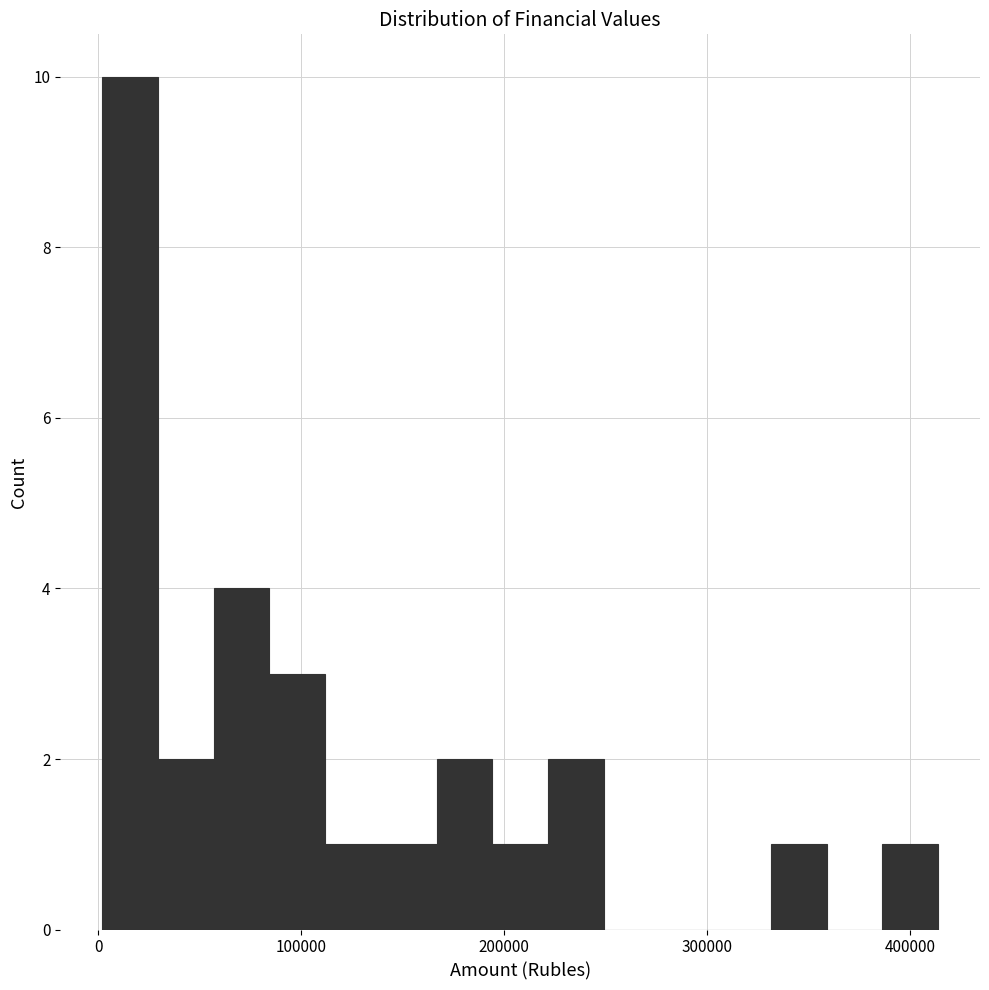

Around what value on the x-axis is the tallest bar? Give the approximate position of its centre, as read against the axis.

20000